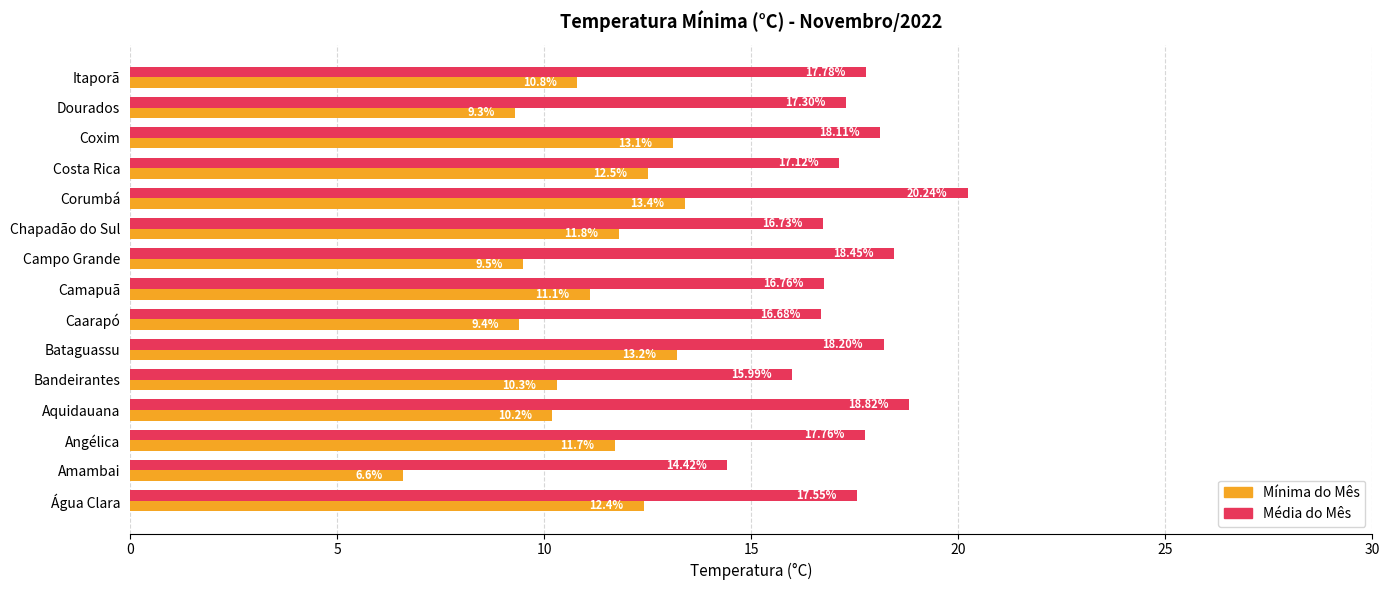

What is the difference between the highest and lowest values at Dourados?

8.0